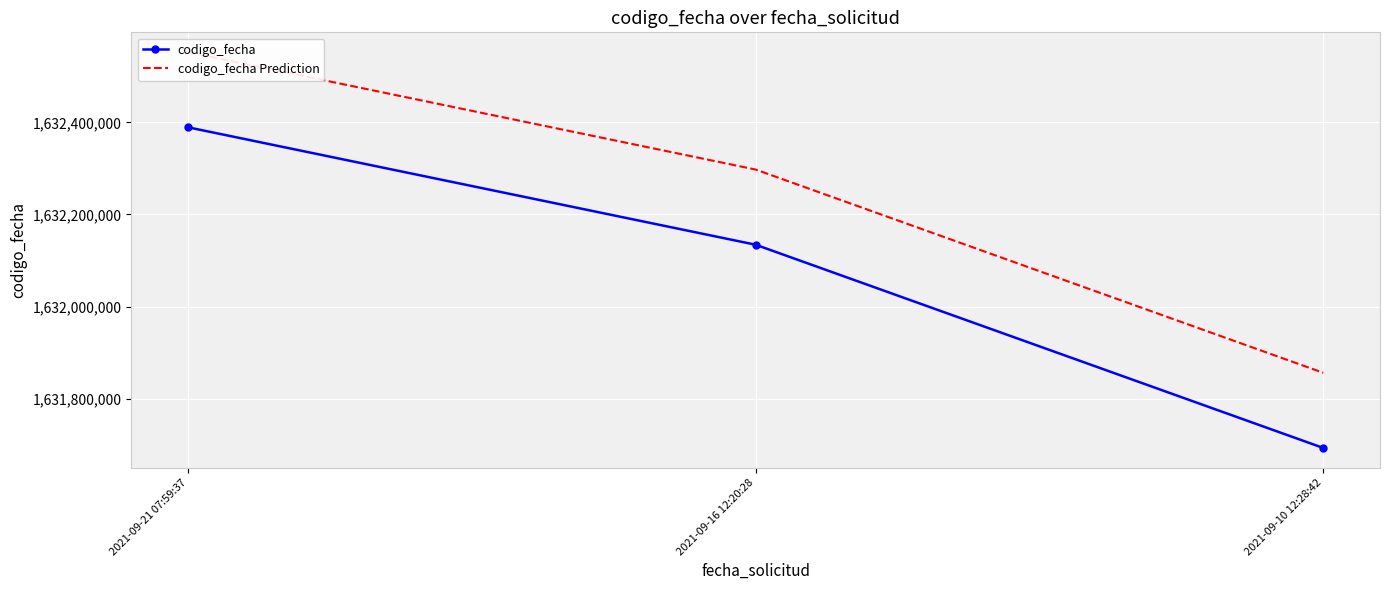

The value of codigo_fecha Prediction at 2021-09-21 07:59:37 is 2659955766.4. True or false?

False